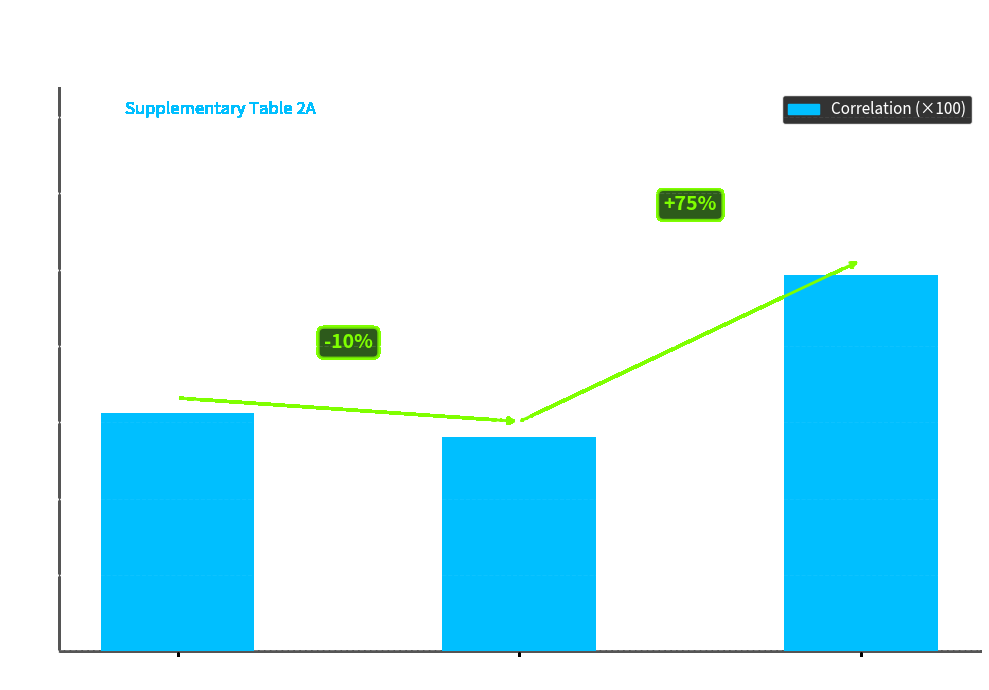

What is the label of the 3rd bar from the left?

mcr3